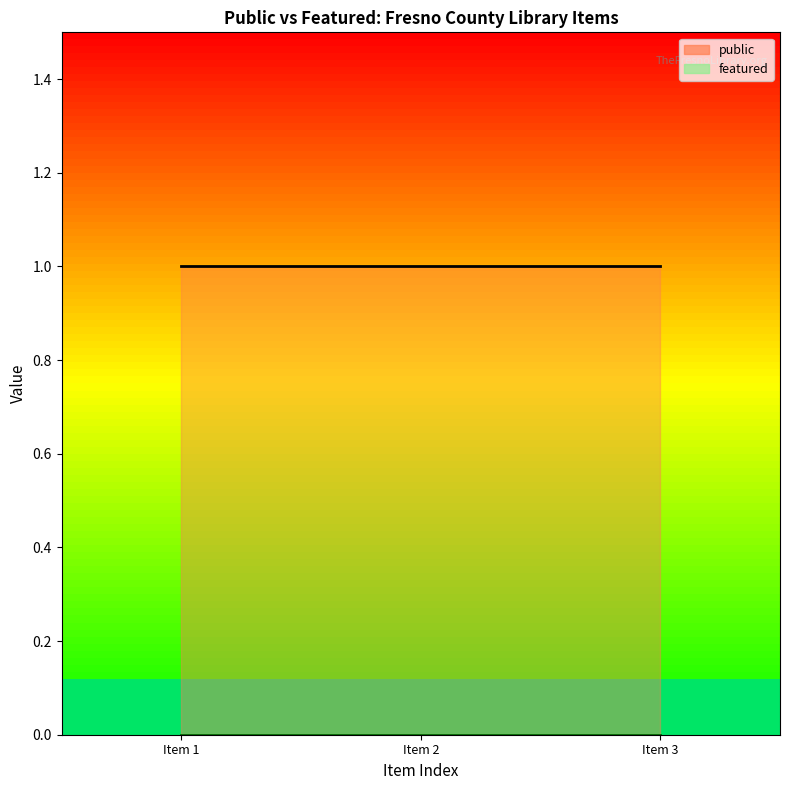

Reading left to right, what are all the values shown in this chart?

public_line: Item 1=1	Item 2=1	Item 3=1
featured_line: Item 1=0	Item 2=0	Item 3=0